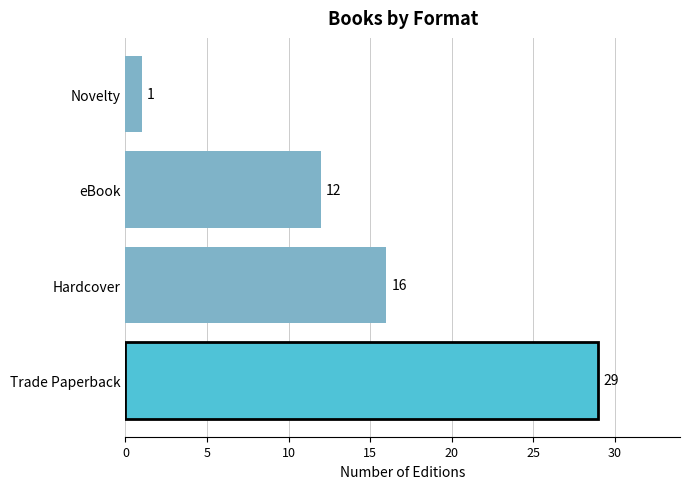

How many data points are less than 16?

2